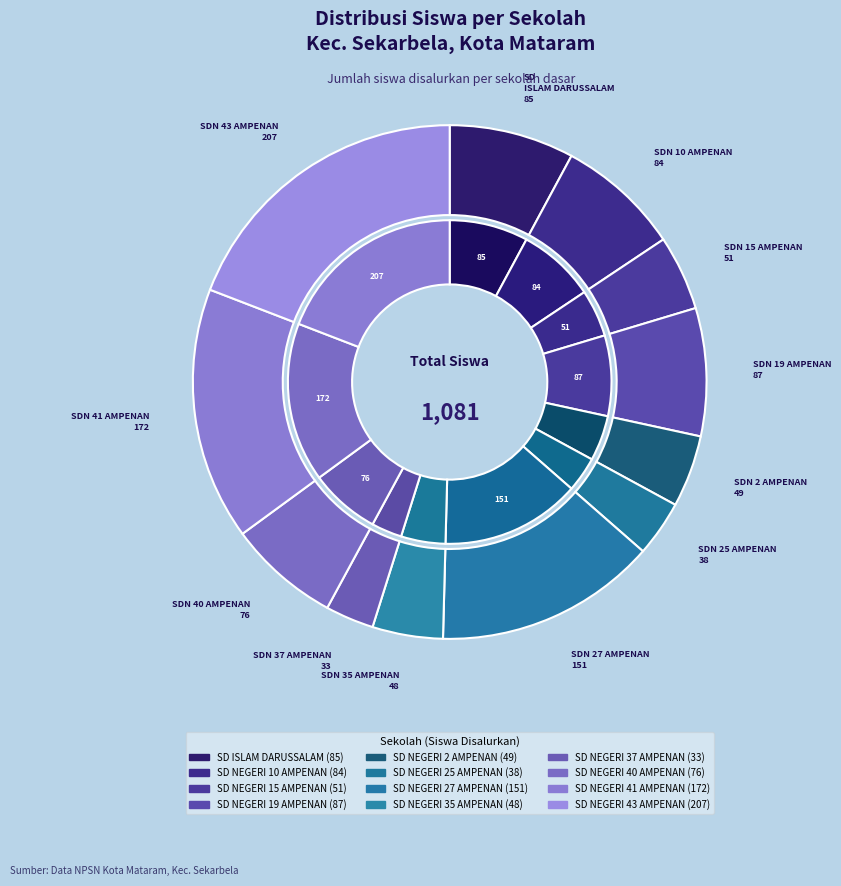

The SD NEGERI 43 AMPENAN slice represents 27% of the pie. True or false?

False